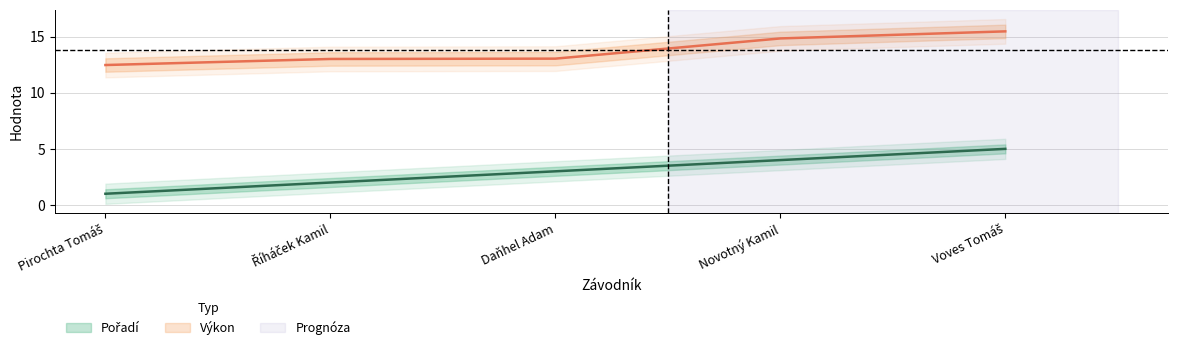

Read the Výkon value at Daňhel Adam.

13.0